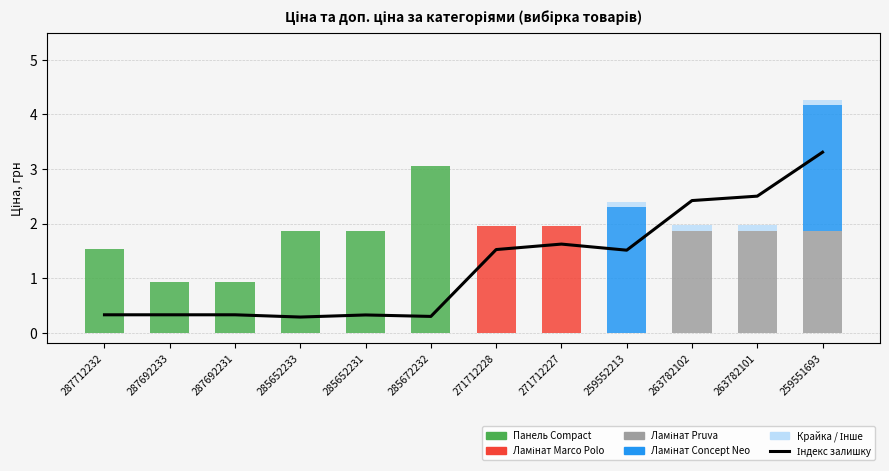

True or false: Ламінат Marco Polo has a value of 2.8 at 271712227.

False